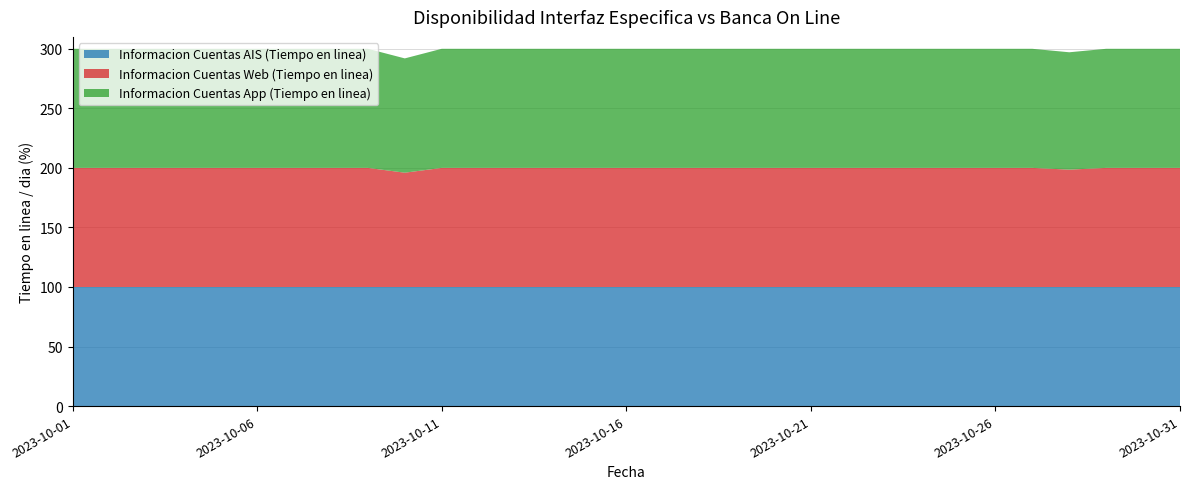

Reading left to right, what are all the values shown in this chart?

Informacion Cuentas AIS (Tiempo en linea): 2023-10-01=100.0	2023-10-02=100.0	2023-10-03=100.0	2023-10-04=100.0	2023-10-05=100.0	2023-10-06=100.0	2023-10-07=100.0	2023-10-08=100.0	2023-10-09=100.0	2023-10-10=100.0	2023-10-11=100.0	2023-10-12=100.0	2023-10-13=100.0	2023-10-14=100.0	2023-10-15=100.0	2023-10-16=100.0	2023-10-17=100.0	2023-10-18=100.0	2023-10-19=100.0	2023-10-20=100.0	2023-10-21=100.0	2023-10-22=100.0	2023-10-23=100.0	2023-10-24=100.0	2023-10-25=100.0	2023-10-26=100.0	2023-10-27=100.0	2023-10-28=100.0	2023-10-29=100.0	2023-10-30=100.0	2023-10-31=100.0
Informacion Cuentas Web (Tiempo en linea): 2023-10-01=100.0	2023-10-02=100.0	2023-10-03=100.0	2023-10-04=100.0	2023-10-05=100.0	2023-10-06=100.0	2023-10-07=100.0	2023-10-08=100.0	2023-10-09=100.0	2023-10-10=96.0	2023-10-11=100.0	2023-10-12=100.0	2023-10-13=100.0	2023-10-14=100.0	2023-10-15=100.0	2023-10-16=100.0	2023-10-17=100.0	2023-10-18=100.0	2023-10-19=100.0	2023-10-20=100.0	2023-10-21=100.0	2023-10-22=100.0	2023-10-23=100.0	2023-10-24=100.0	2023-10-25=100.0	2023-10-26=100.0	2023-10-27=100.0	2023-10-28=98.5	2023-10-29=100.0	2023-10-30=100.0	2023-10-31=100.0
Informacion Cuentas App (Tiempo en linea): 2023-10-01=100.0	2023-10-02=100.0	2023-10-03=100.0	2023-10-04=100.0	2023-10-05=100.0	2023-10-06=100.0	2023-10-07=100.0	2023-10-08=100.0	2023-10-09=100.0	2023-10-10=96.0	2023-10-11=100.0	2023-10-12=100.0	2023-10-13=100.0	2023-10-14=100.0	2023-10-15=100.0	2023-10-16=100.0	2023-10-17=100.0	2023-10-18=100.0	2023-10-19=100.0	2023-10-20=100.0	2023-10-21=100.0	2023-10-22=100.0	2023-10-23=100.0	2023-10-24=100.0	2023-10-25=100.0	2023-10-26=100.0	2023-10-27=100.0	2023-10-28=98.5	2023-10-29=100.0	2023-10-30=100.0	2023-10-31=100.0